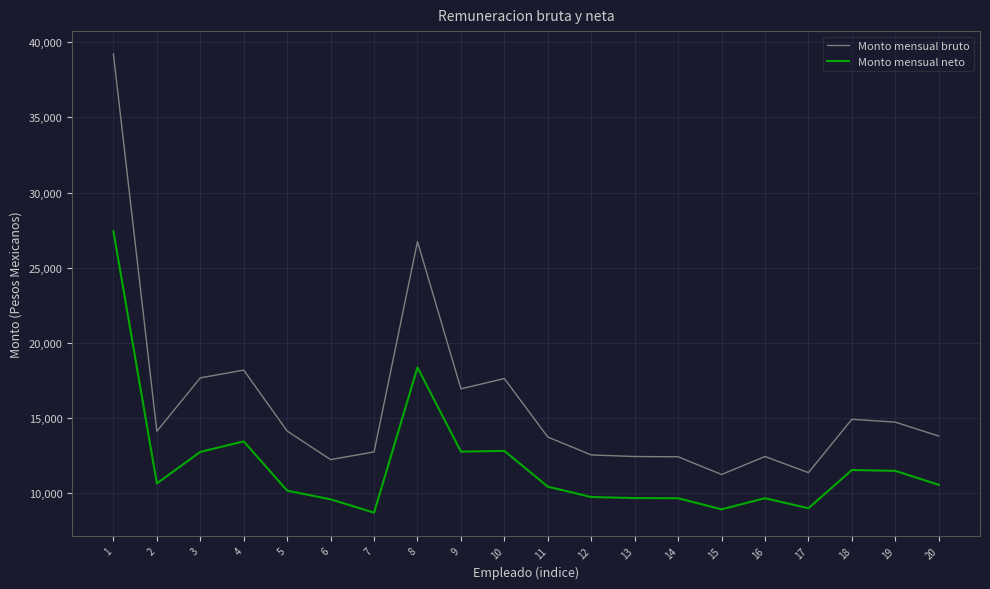

At which category does Monto mensual bruto reach its first local peak?

4